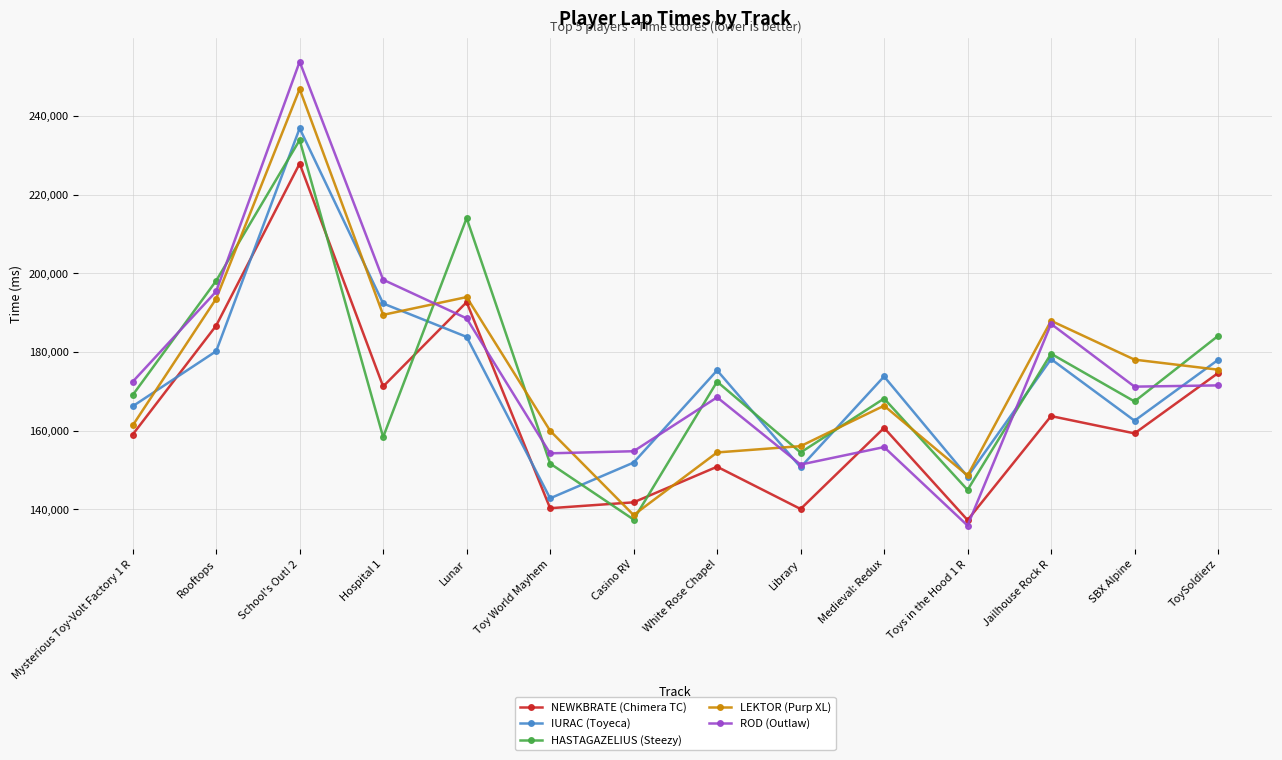

Where is the first local maximum for HASTAGAZELIUS (Steezy)?

School's Out! 2